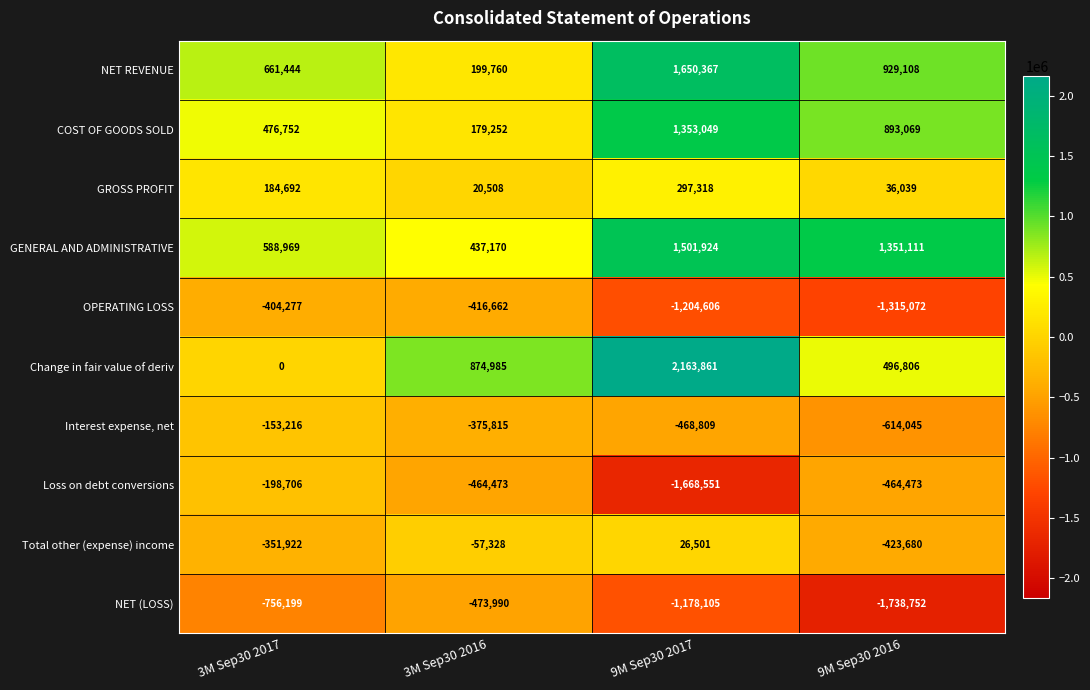

Which category has the lowest value across all series?

9M Sep30 2016